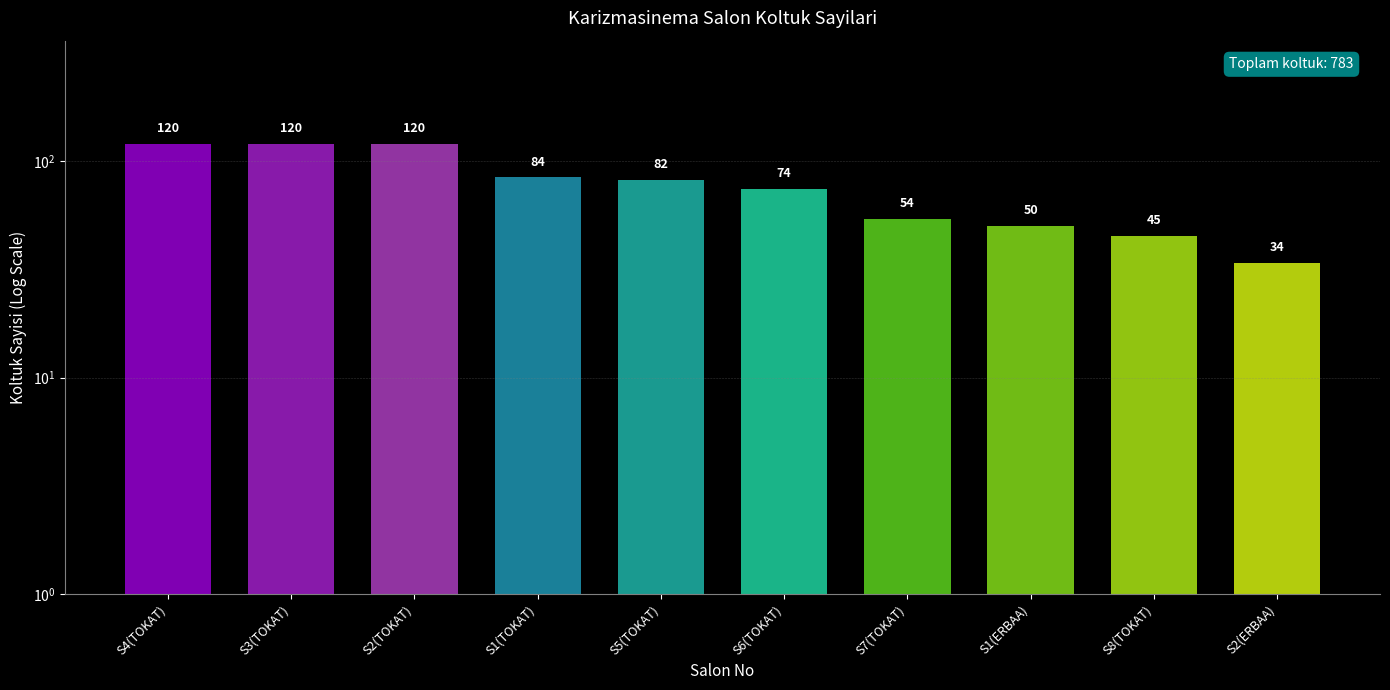

What position from the right is S4(TOKAT)?

10